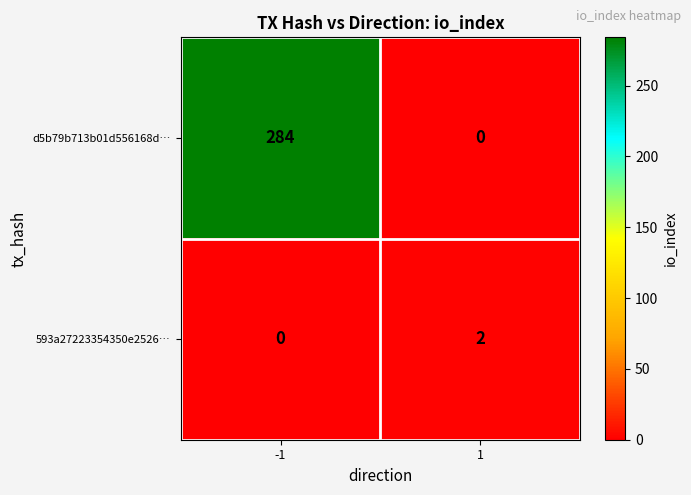

Rank the series by their maximum value, from highest to lowest.

d5b79b713b01d556168d…, 593a27223354350e2526…